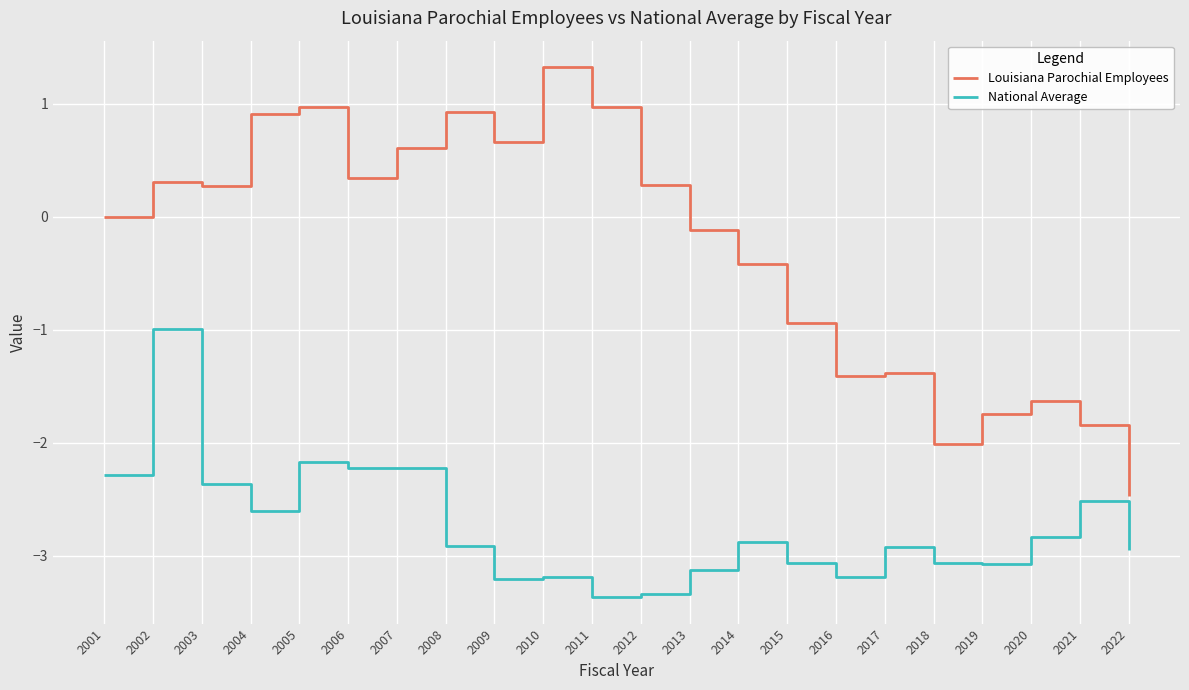

At which category is the sum across all series the highest?

2002